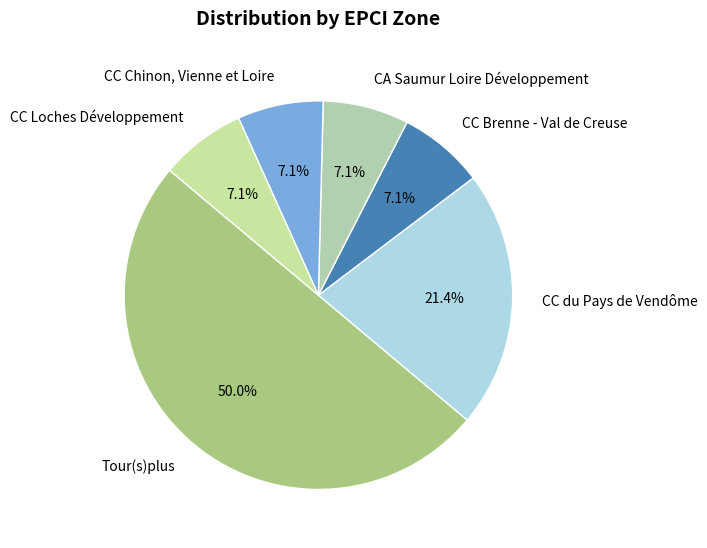

Count the number of slices in the pie.

6